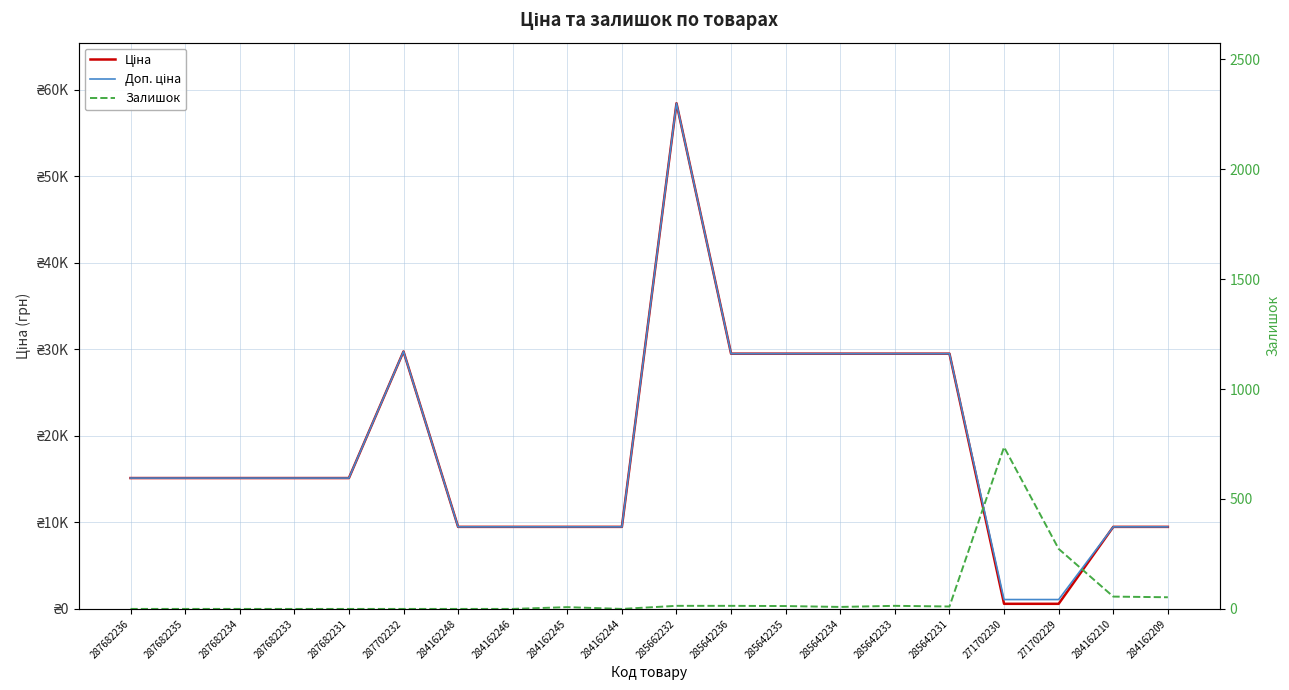

What are all the series names shown in the legend?

Ціна, Доп. ціна, Залишок